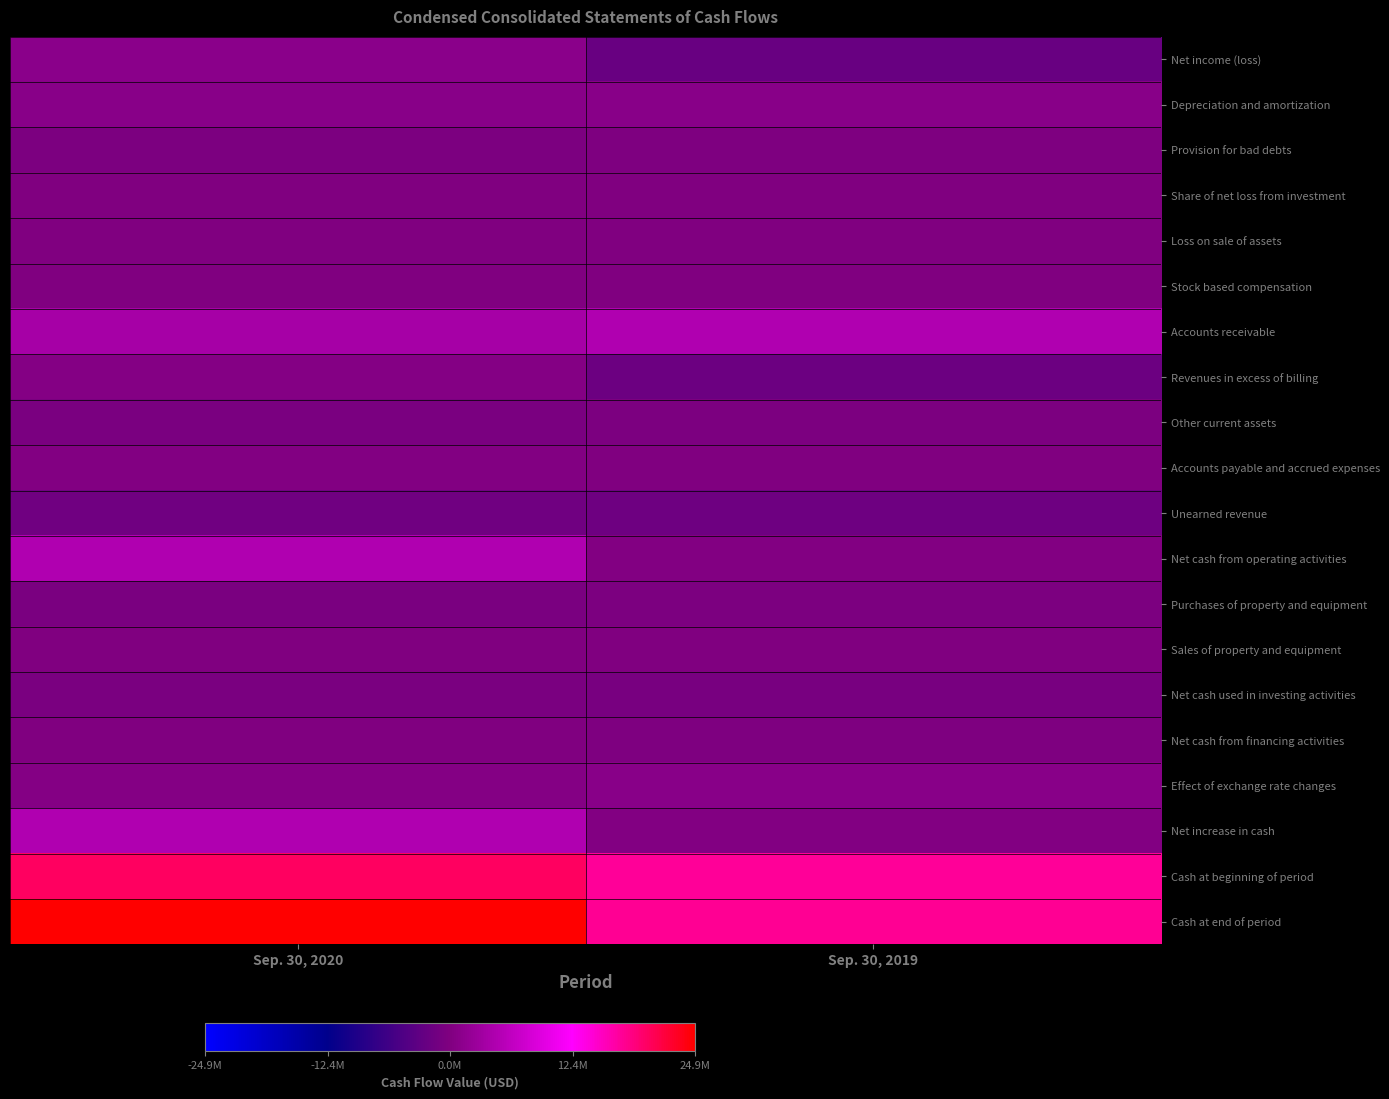

Which series changed the most between Sep. 30, 2020 and Sep. 30, 2019?

Cash at end of period